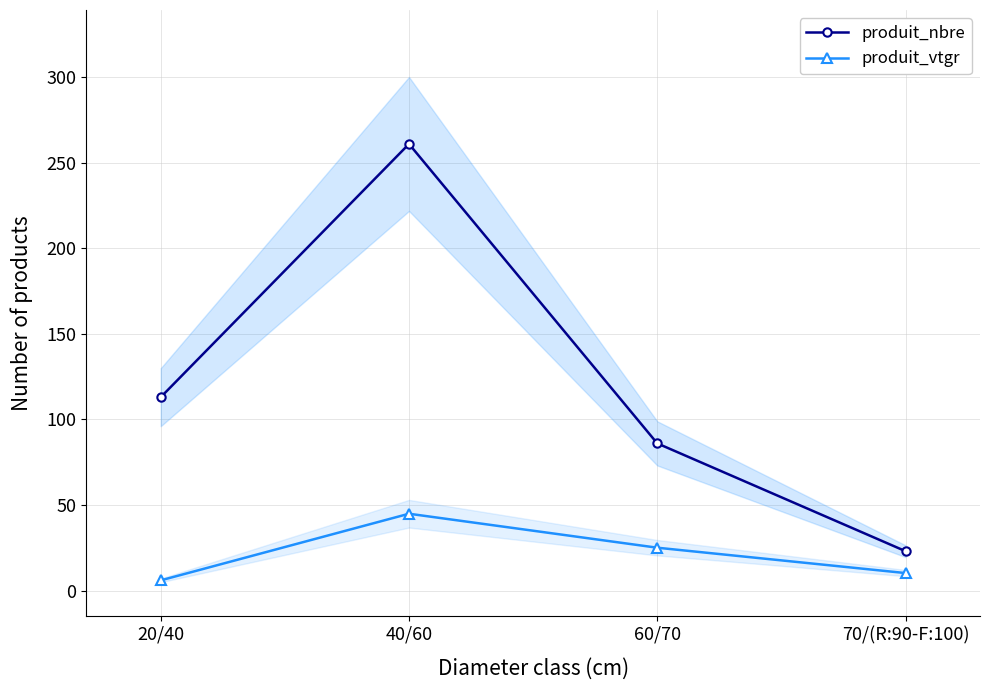

What is the difference between the highest and lowest values at 40/60?

216.1